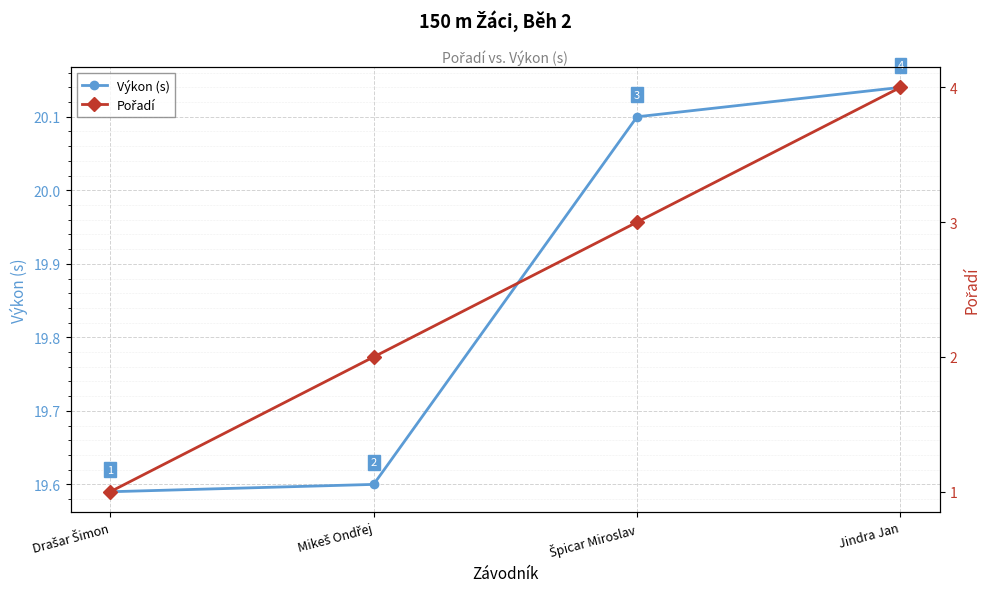

How many data points in Výkon (s) are above 20?

2